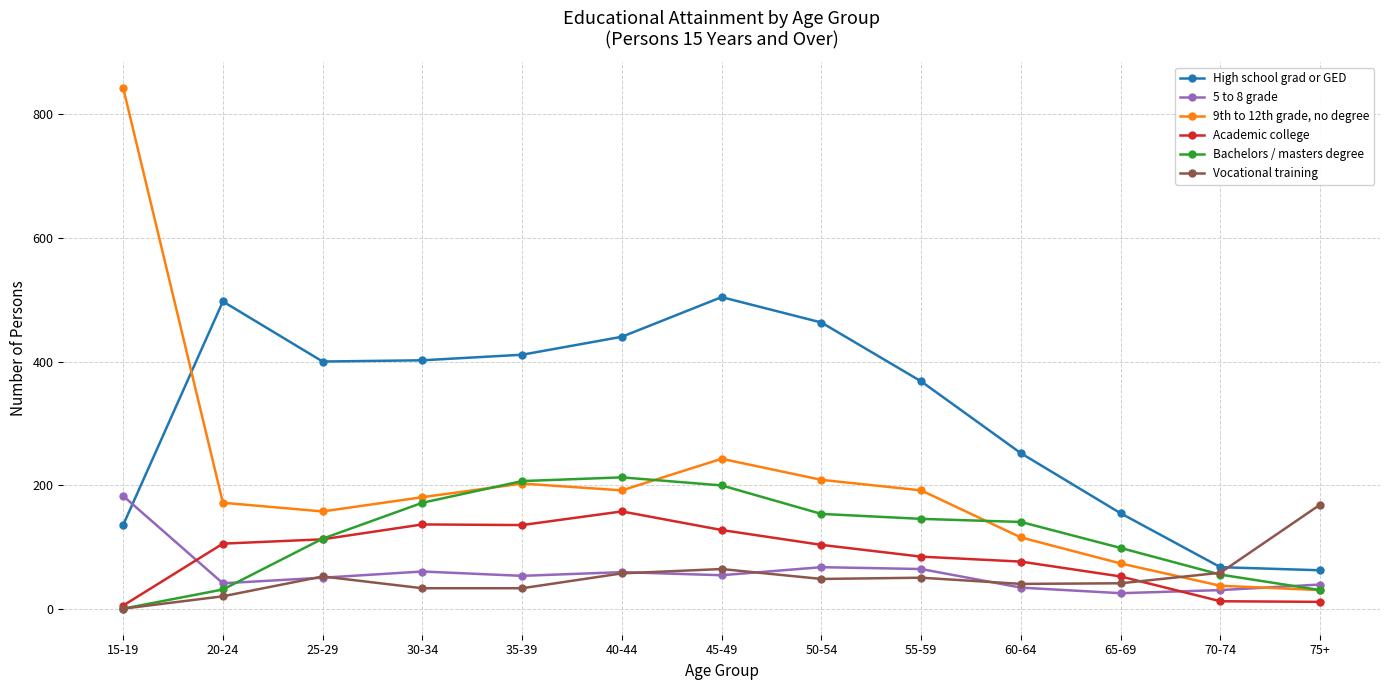

True or false: Academic college has a value of 81 at 40-44.

False